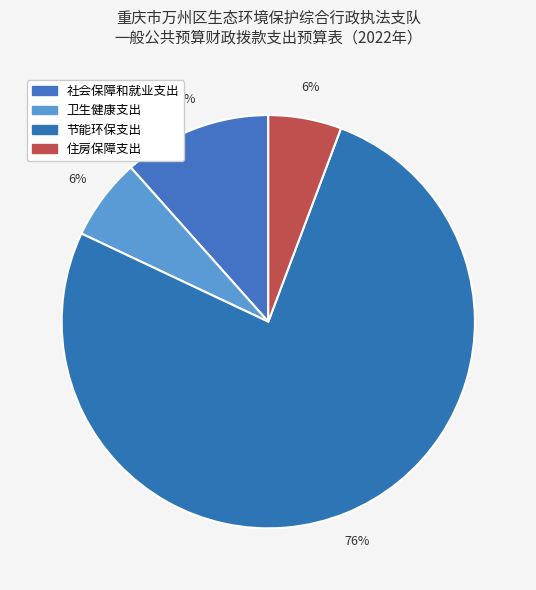

What percentage is the 社会保障和就业支出 slice, to the nearest percent?

12%